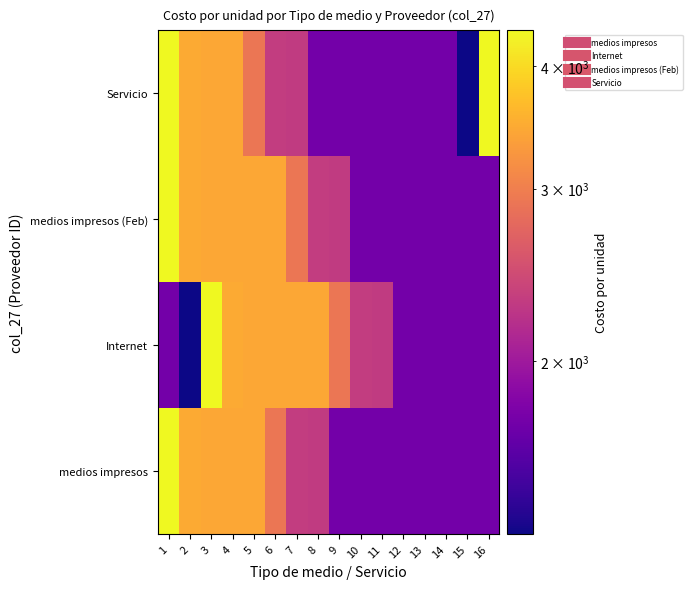

What is the total value across all series at 14?

6960